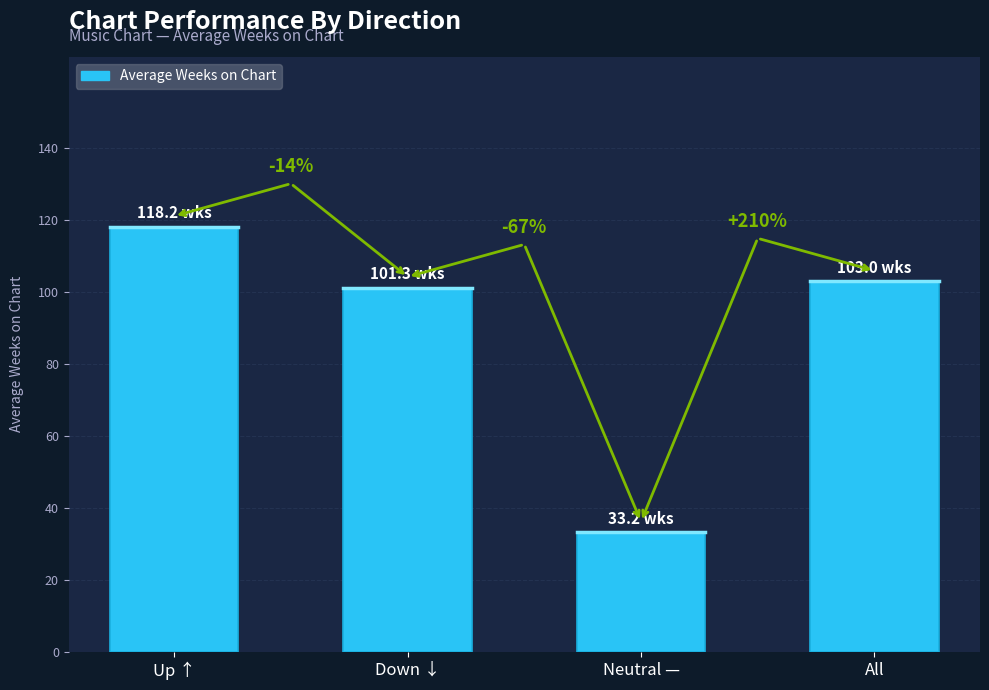

Rank the categories by value from lowest to highest.

Neutral —, Down ↓, All, Up ↑